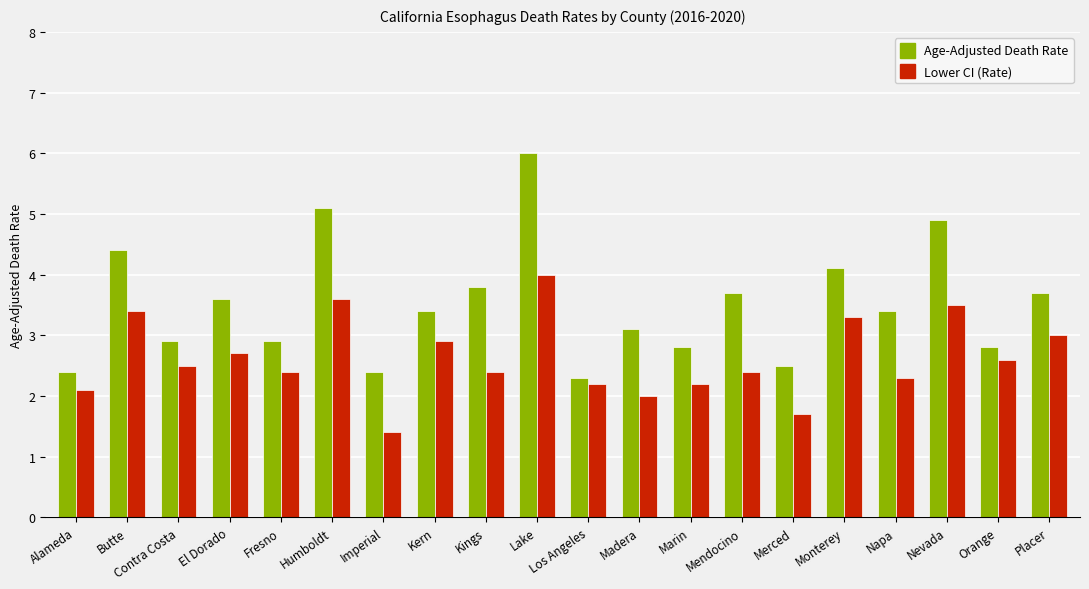

How many groups of bars are there?

20